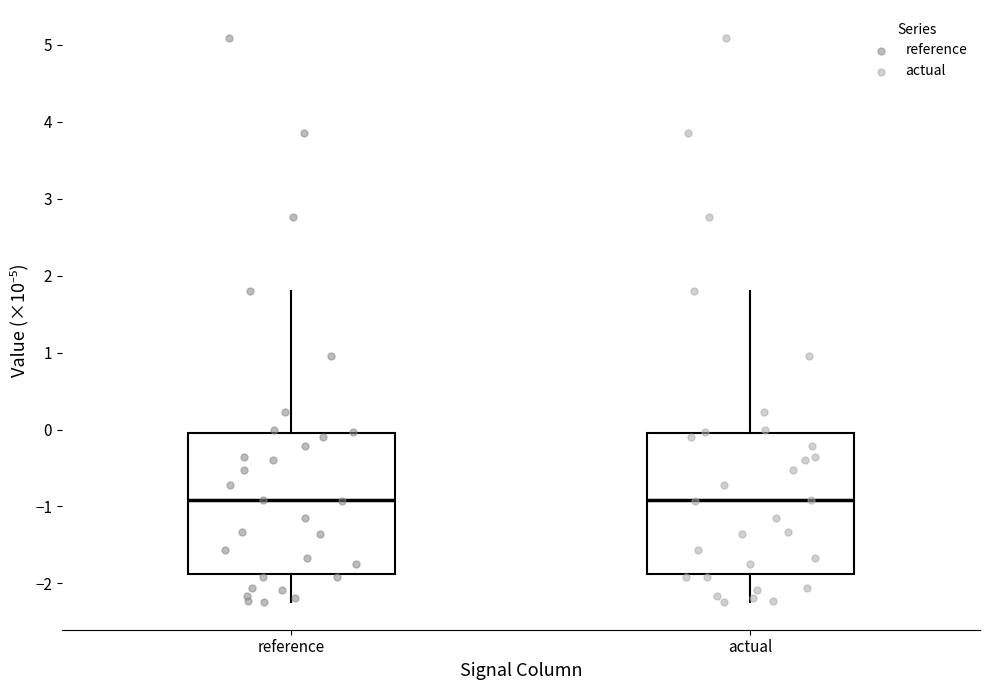

Reading left to right, read every box against the y-axis: the position of its median line, the range the box covers, and the ends of its whiskers. The values are not printed on the chart, so give them approximately, as read against the axis.

reference: median -0.9, box -1.9 to 0.0, whiskers -2.2 to 1.8
actual: median -0.9, box -1.9 to 0.0, whiskers -2.2 to 1.8